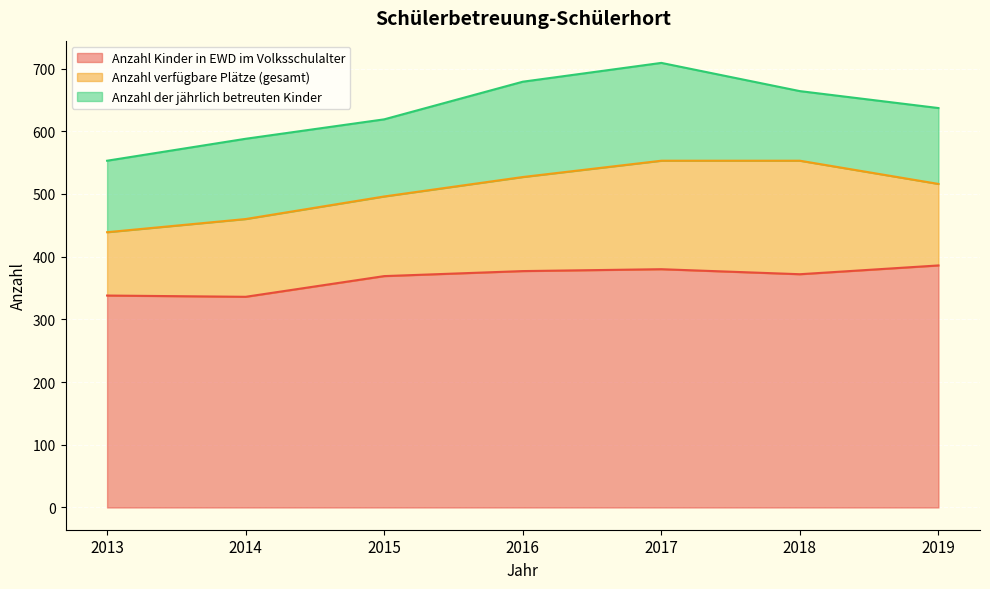

How many data points in Anzahl Kinder in EWD im Volksschulalter are above 372?

3